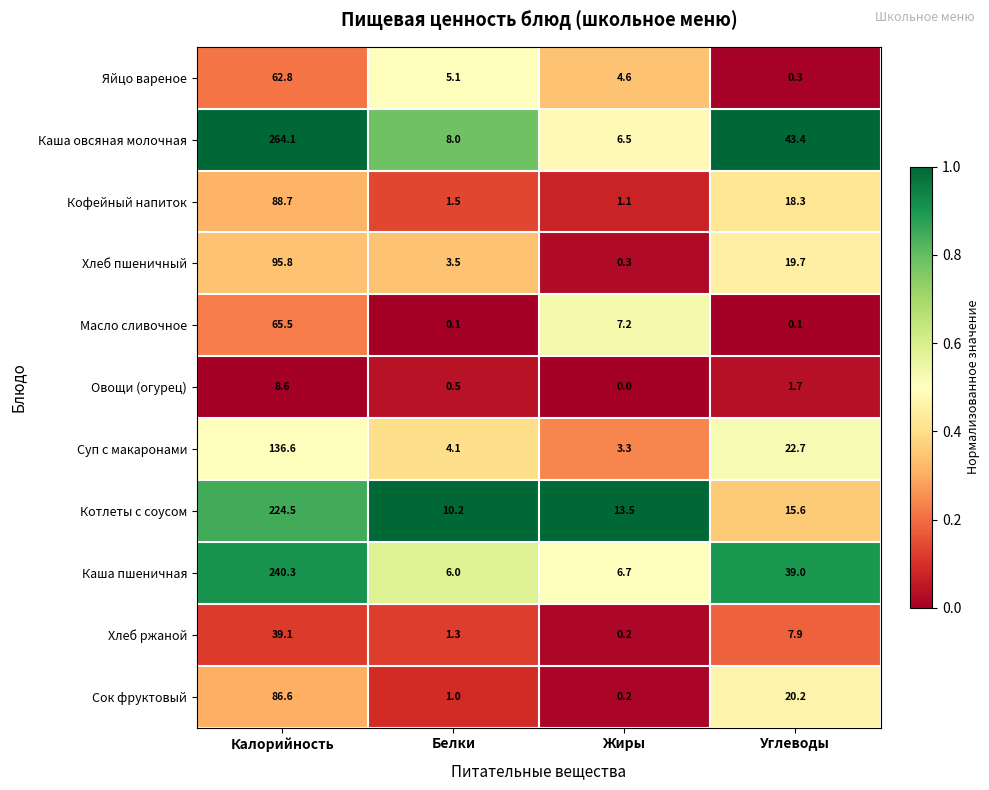

What is the greatest value displayed?

264.1